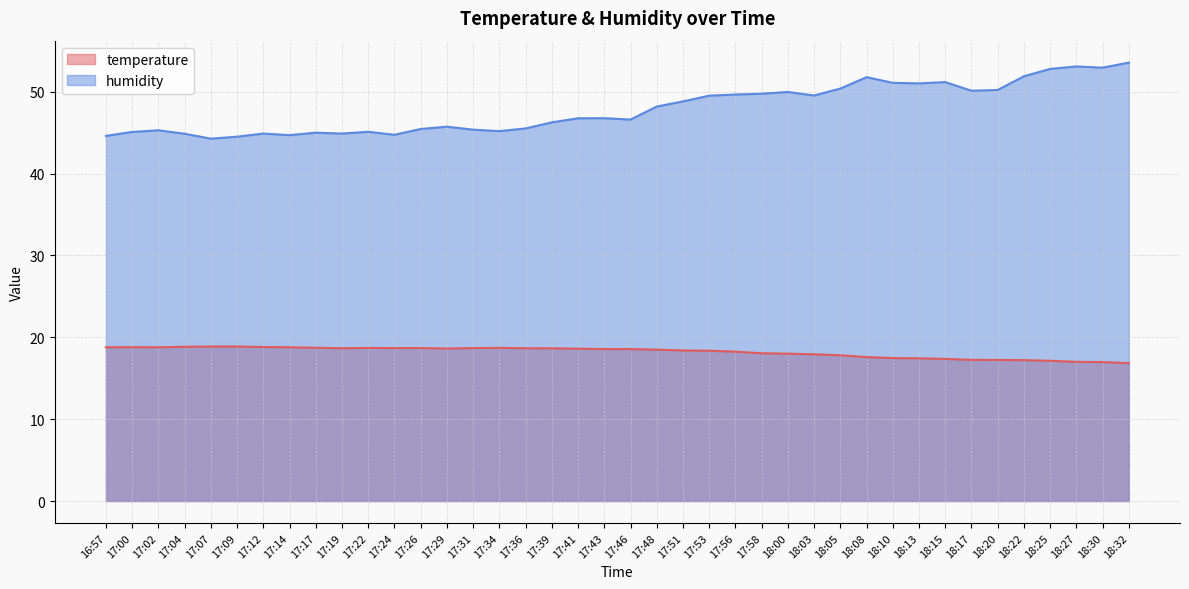

Between 17:29 and 18:00, which series saw the biggest shift?

humidity